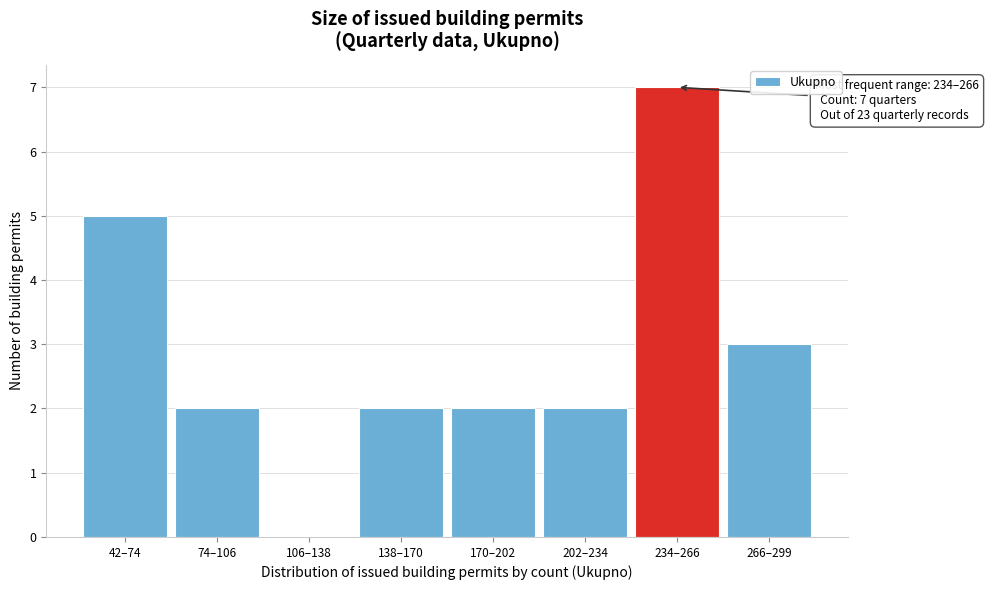

Reading left to right, transcribe all the data shown in this chart.

42–74=5	74–106=2	106–138=0	138–170=2	170–202=2	202–234=2	234–266=7	266–299=3